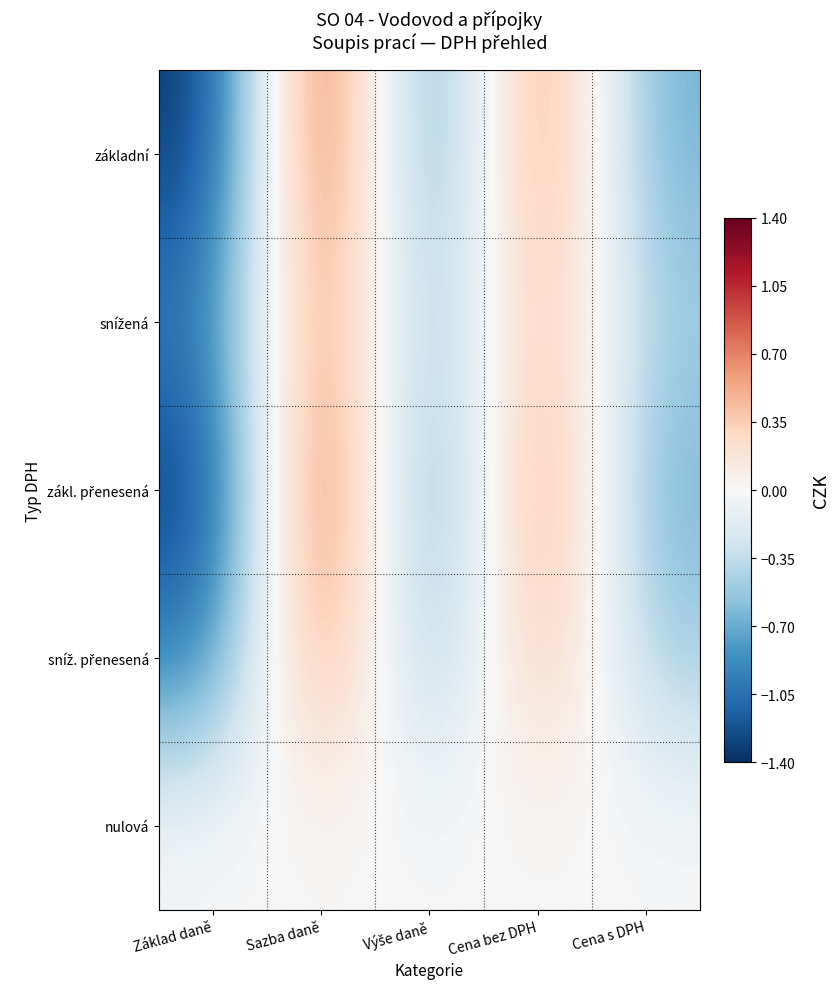

Rank the series by their maximum value, from highest to lowest.

základní, zákl. přenesená, snížená, sníž. přenesená, nulová